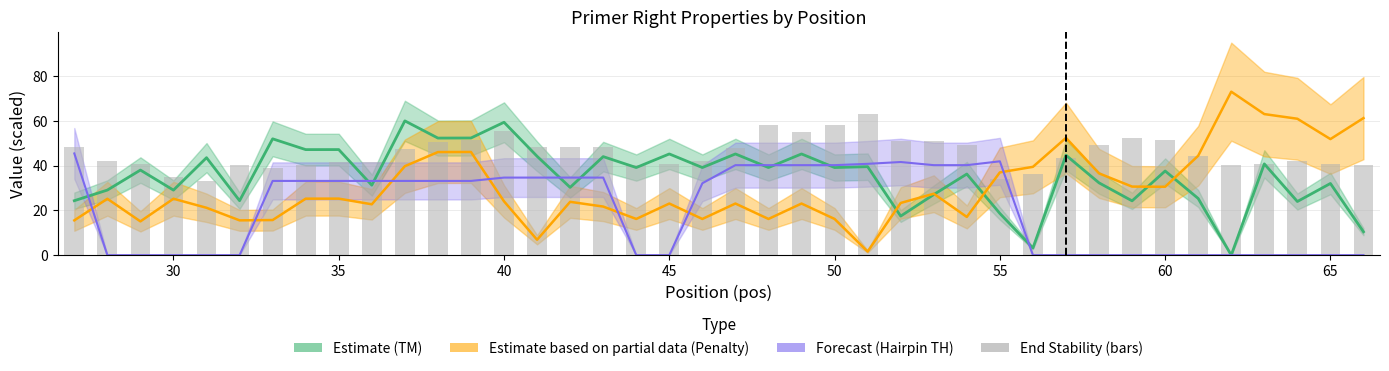

How many data points are above 44?

20